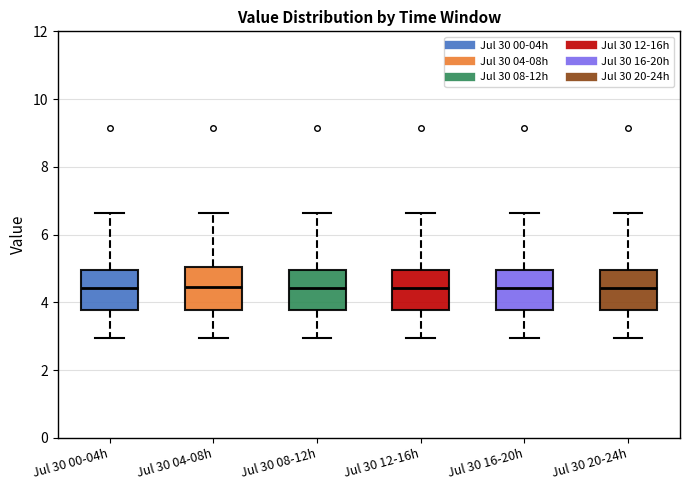

Reading left to right, transcribe this box plot: for each box, give where its median line is, the range the box spans, and where its two whiskers end, as read against the y-axis. The values are not printed on the chart, so give them approximately, as read against the axis.

Jul 30 00-04h: median 4.4, box 3.8 to 5.0, whiskers 3.0 to 6.6
Jul 30 04-08h: median 4.4, box 3.8 to 5.0, whiskers 3.0 to 6.6
Jul 30 08-12h: median 4.4, box 3.8 to 5.0, whiskers 3.0 to 6.6
Jul 30 12-16h: median 4.4, box 3.8 to 5.0, whiskers 3.0 to 6.6
Jul 30 16-20h: median 4.4, box 3.8 to 5.0, whiskers 3.0 to 6.6
Jul 30 20-24h: median 4.4, box 3.8 to 5.0, whiskers 3.0 to 6.6